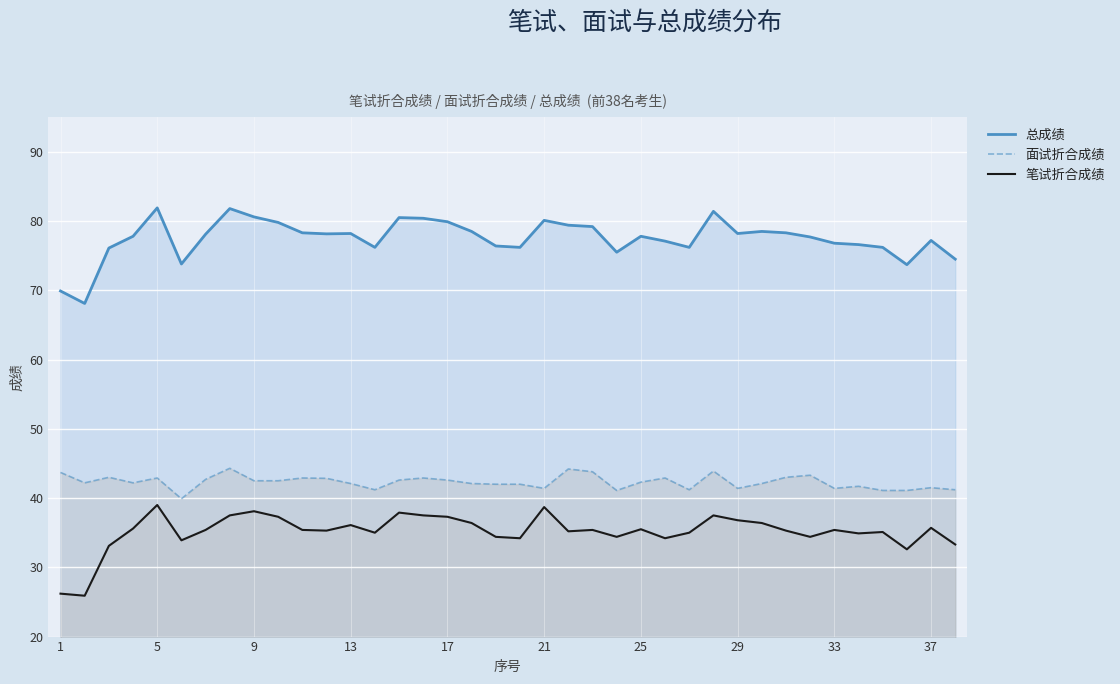

Which series has the largest total across all categories?

总成绩